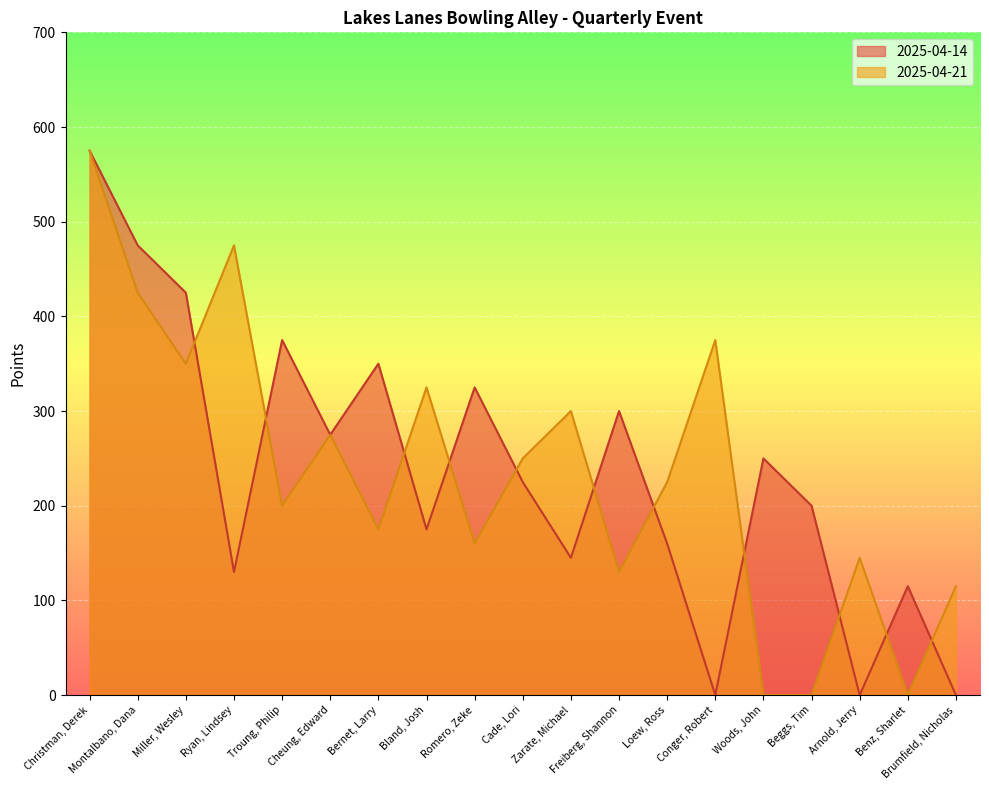

Is it true that 2025-04-21 equals 43 at Brumfield, Nicholas?

False